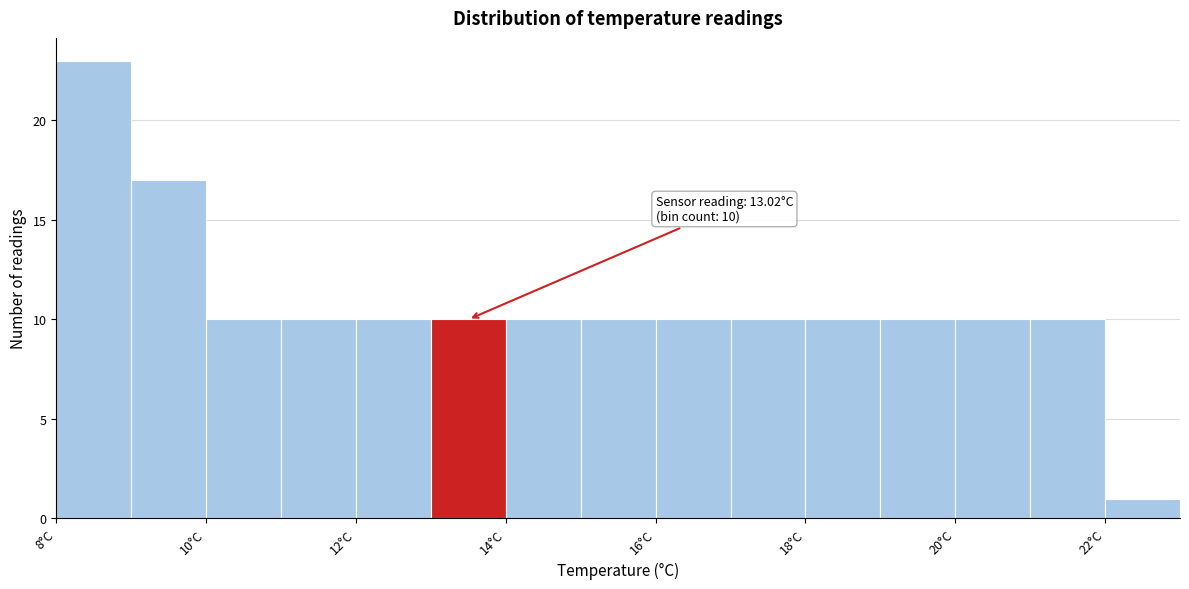

Over which range of the x-axis is the bar tallest?

8 to 9